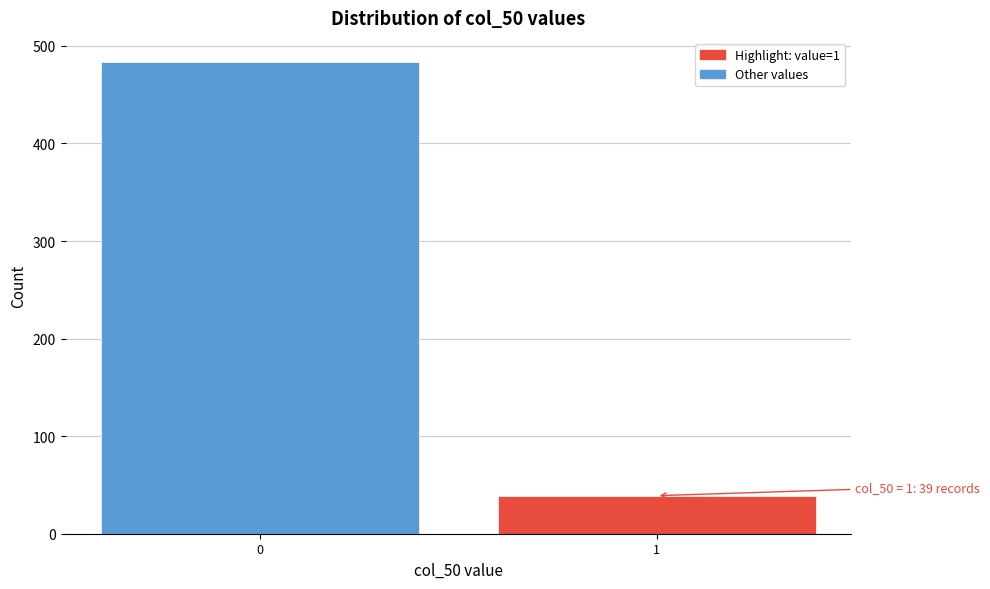

Reading left to right, what are all the values shown in this chart?

0=484	1=39